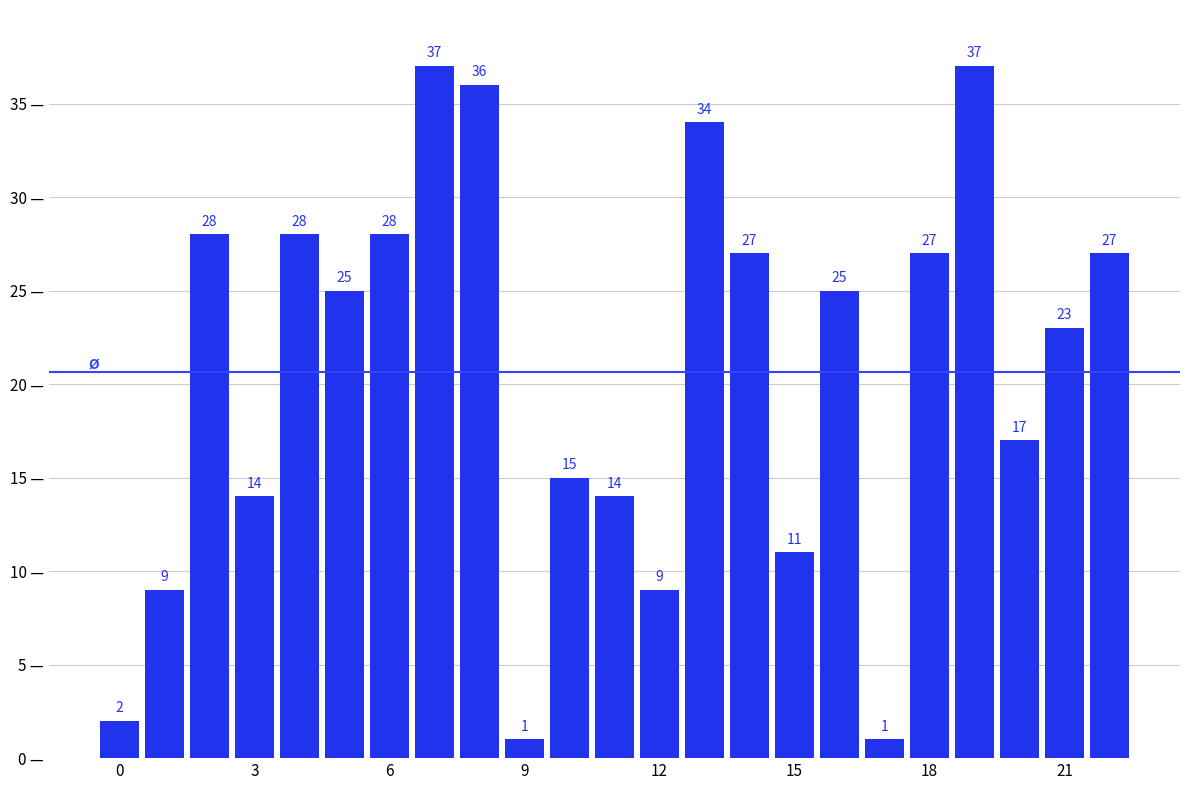

What is the maximum value shown in the chart?

37